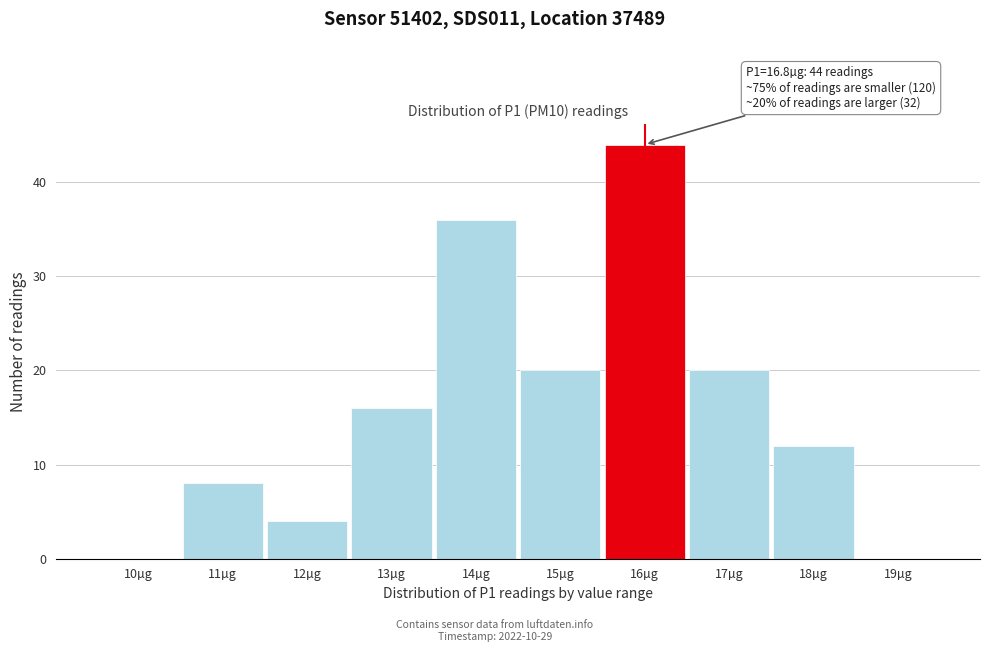

Reading left to right, extract all data points from this chart.

10µg=0	11µg=8	12µg=4	13µg=16	14µg=36	15µg=20	16µg=44	17µg=20	18µg=12	19µg=0